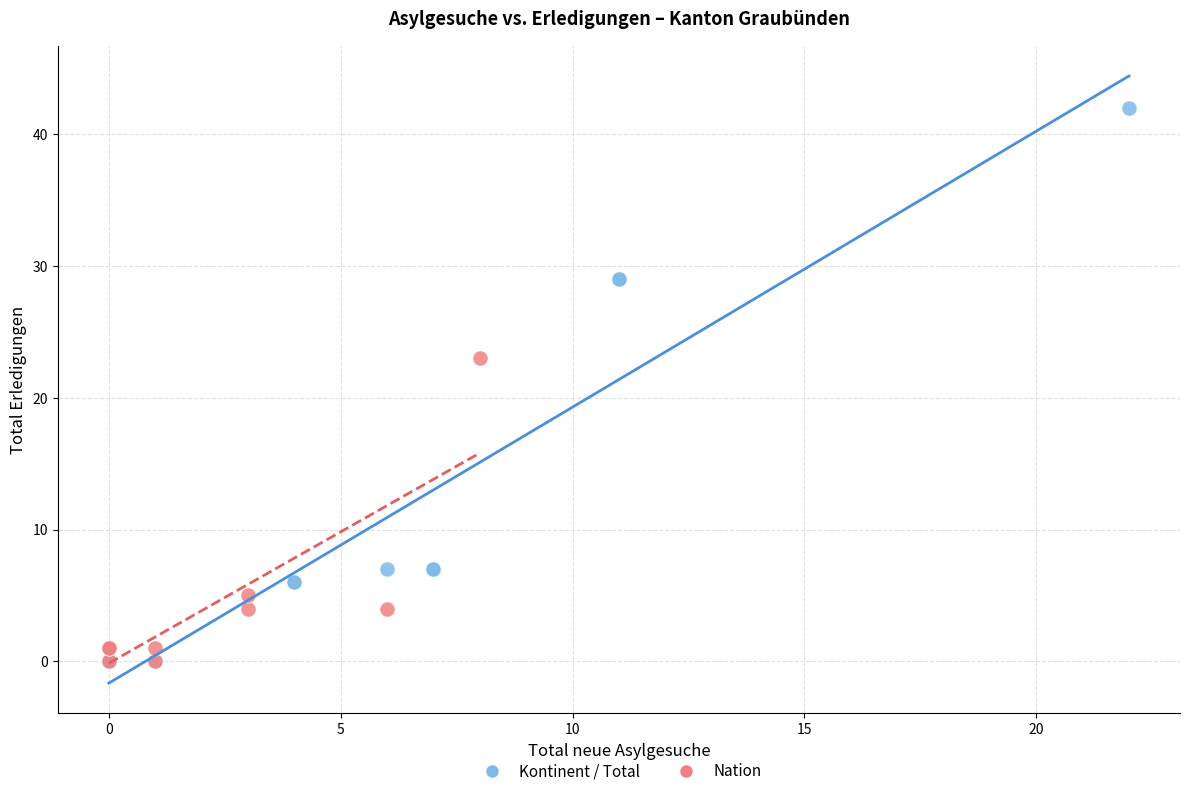

Which series reaches the maximum Y coordinate?

Kontinent / Total